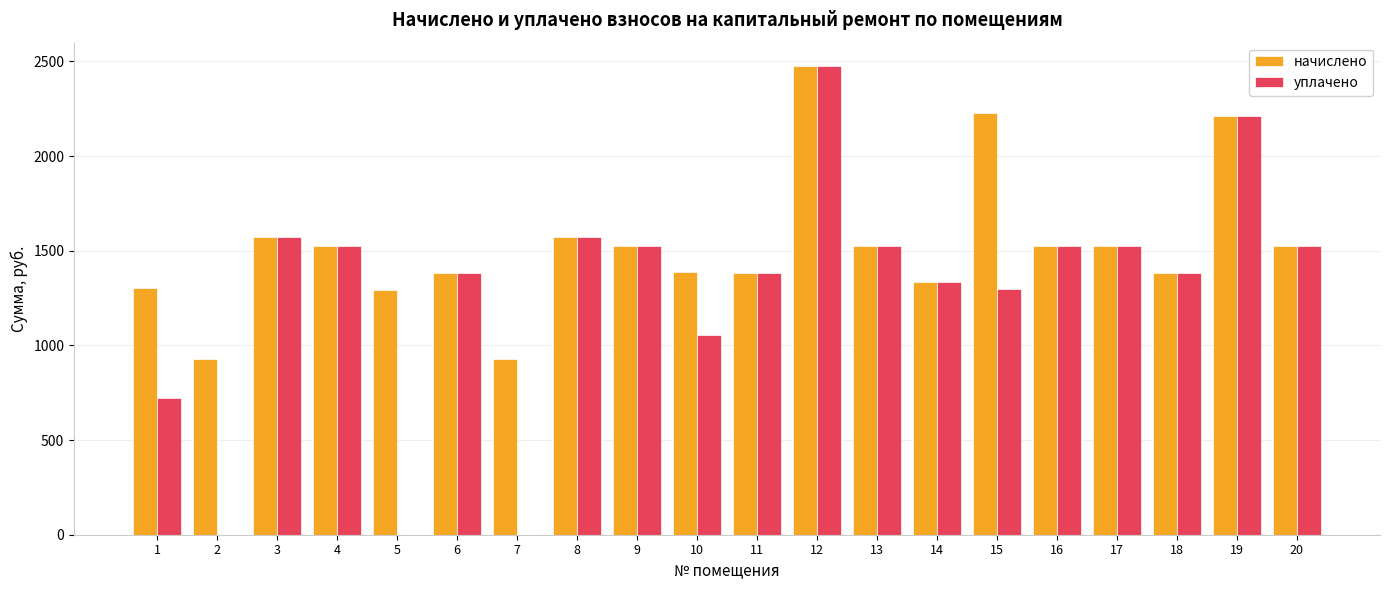

What is the greatest value displayed?

2475.6